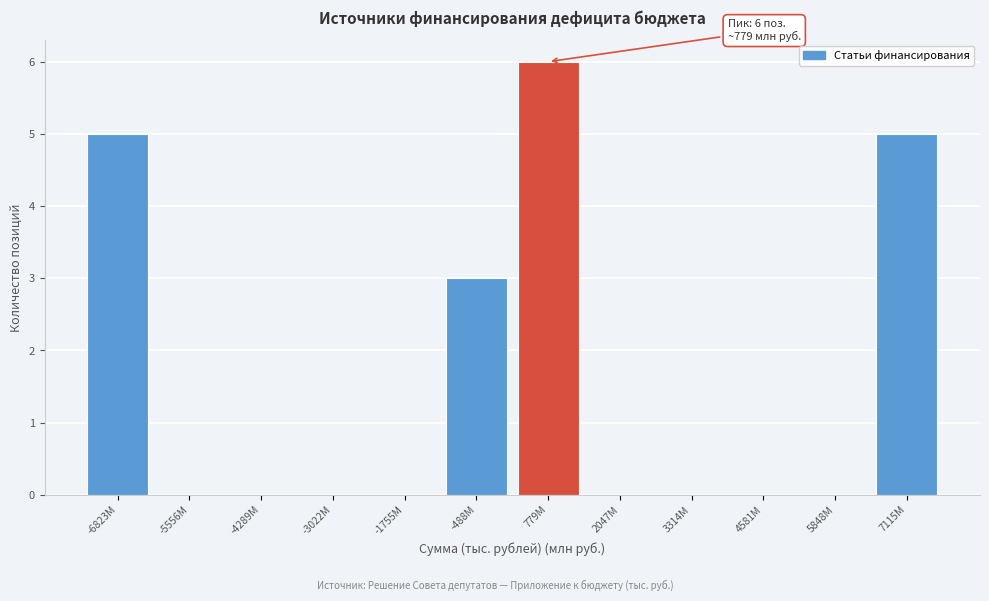

Reading right to left, extract all data points from this chart.

7115M=5	5848M=0	4581M=0	3314M=0	2047M=0	779M=6	-488M=3	-1755M=0	-3022M=0	-4289M=0	-5556M=0	-6823M=5